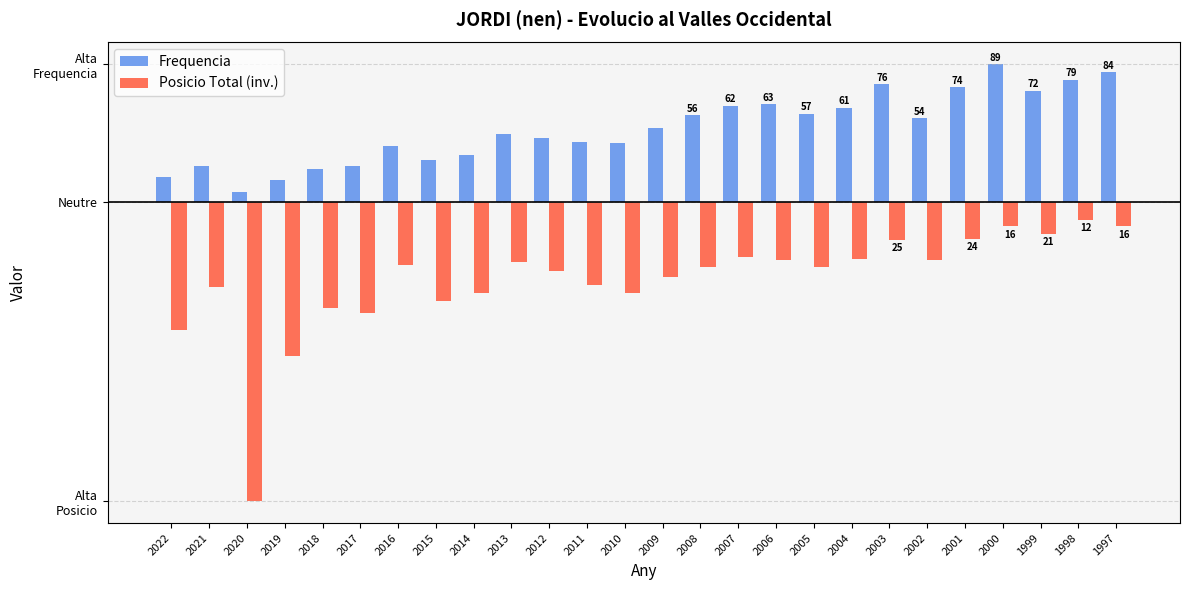

Which series changed the most between 2020 and 2019?

Posicio Total (inv.)